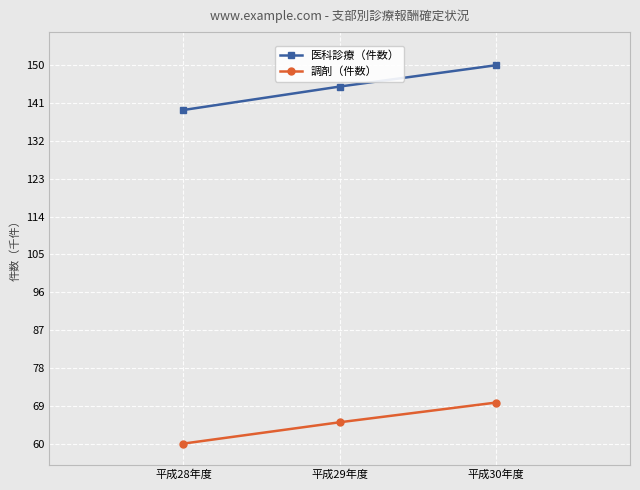

What is the sum of all 調剤（件数） values?

194.8